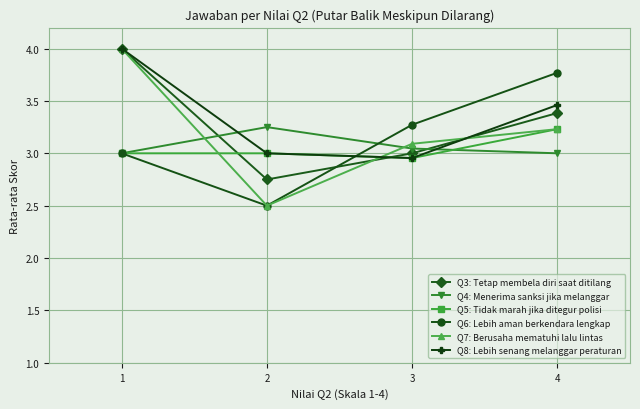

After their last crossing, which series has the higher values: Q7: Berusaha mematuhi lalu lintas or Q3: Tetap membela diri saat ditilang?

Q3: Tetap membela diri saat ditilang